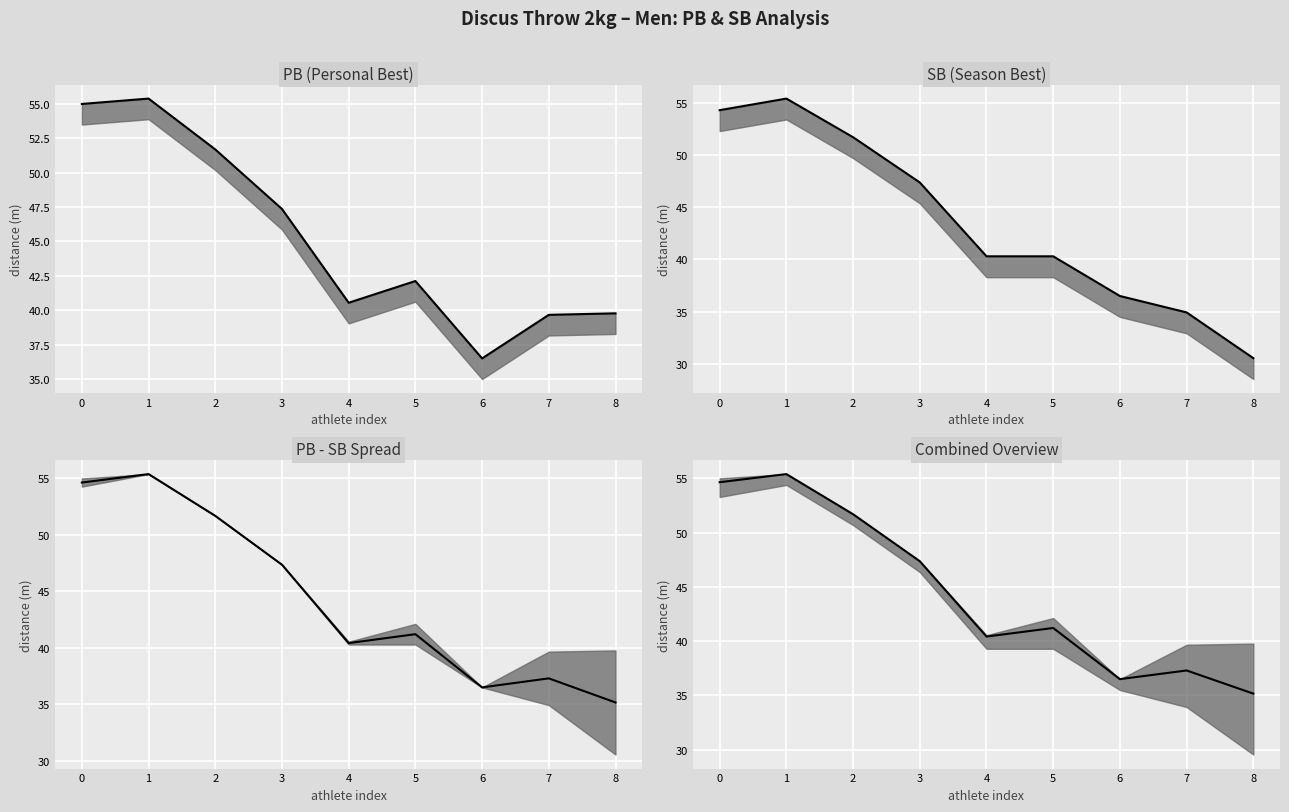

What value does the data have at 3?

47.4